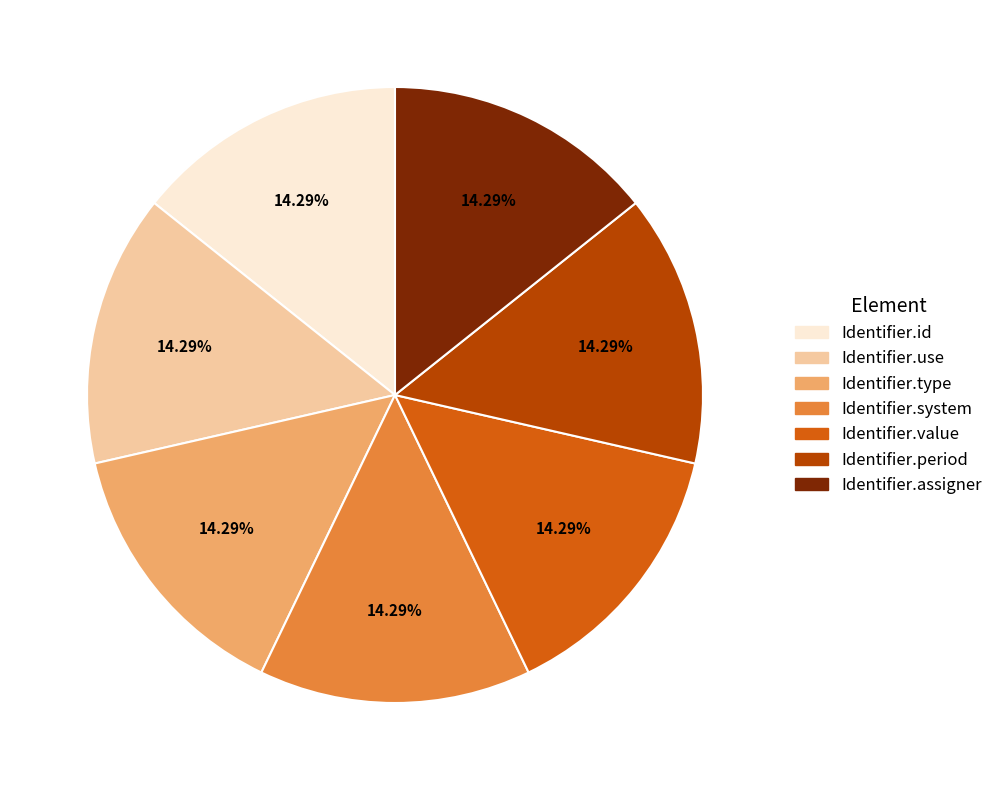

Is there any slice that represents more than half of the pie?

No